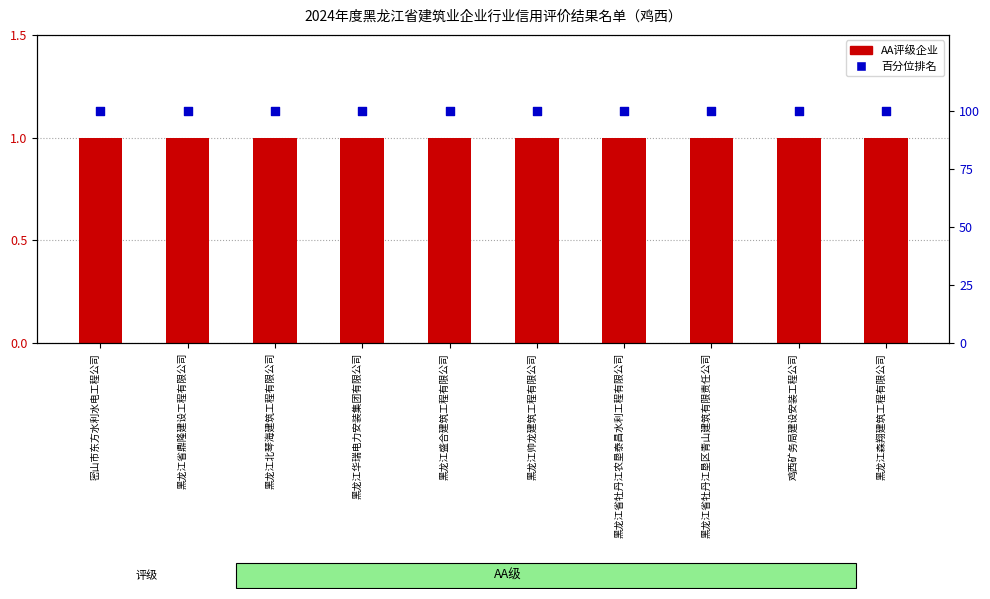

What are all the series names shown in the legend?

AA评级企业数量, 评级百分位